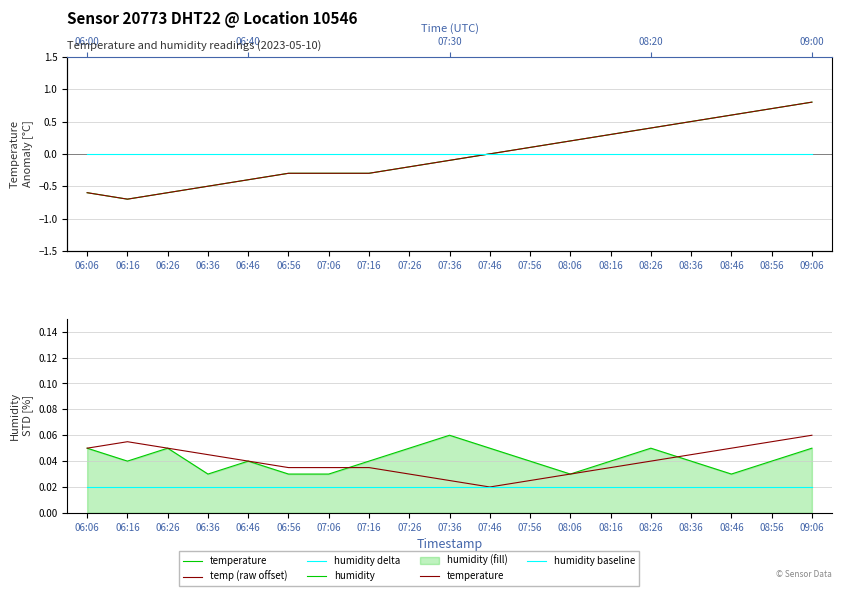

Rank the series at 06:36 from lowest to highest value.

temp (raw offset), humidity delta, humidity baseline, humidity, temperature